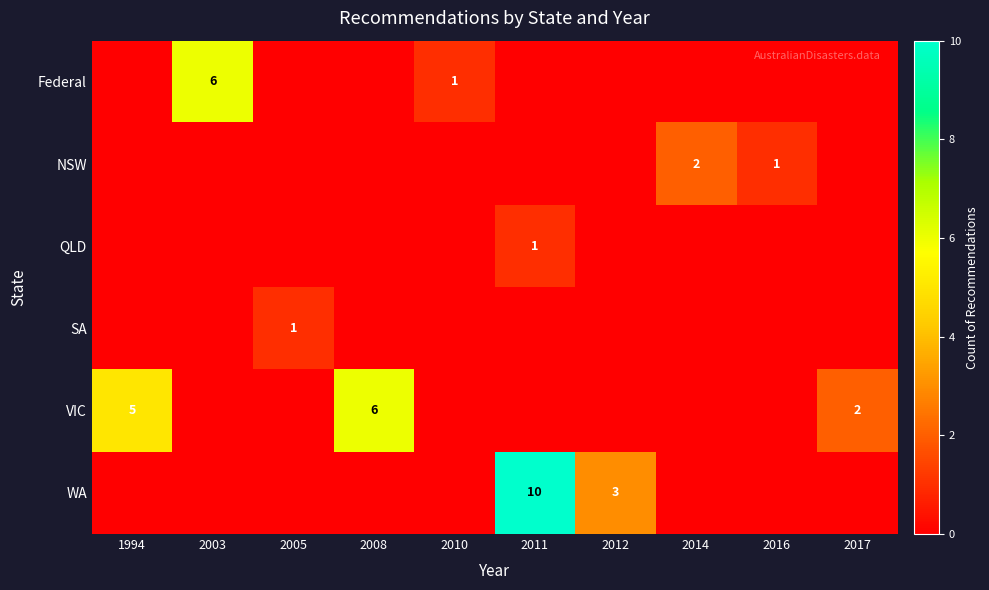

Rank the categories by Federal value from highest to lowest.

2003, 2010, 1994, 2005, 2008, 2011, 2012, 2014, 2016, 2017